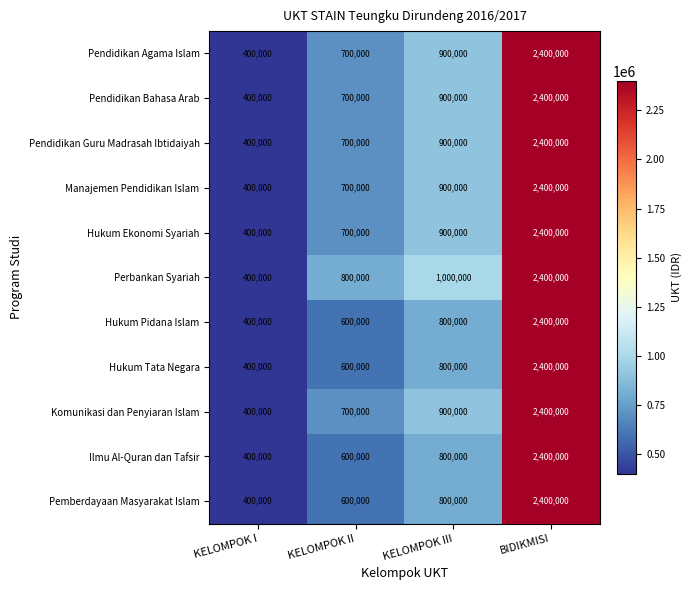

What is the sum of the Hukum Pidana Islam values at BIDIKMISI and KELOMPOK III?

3200000